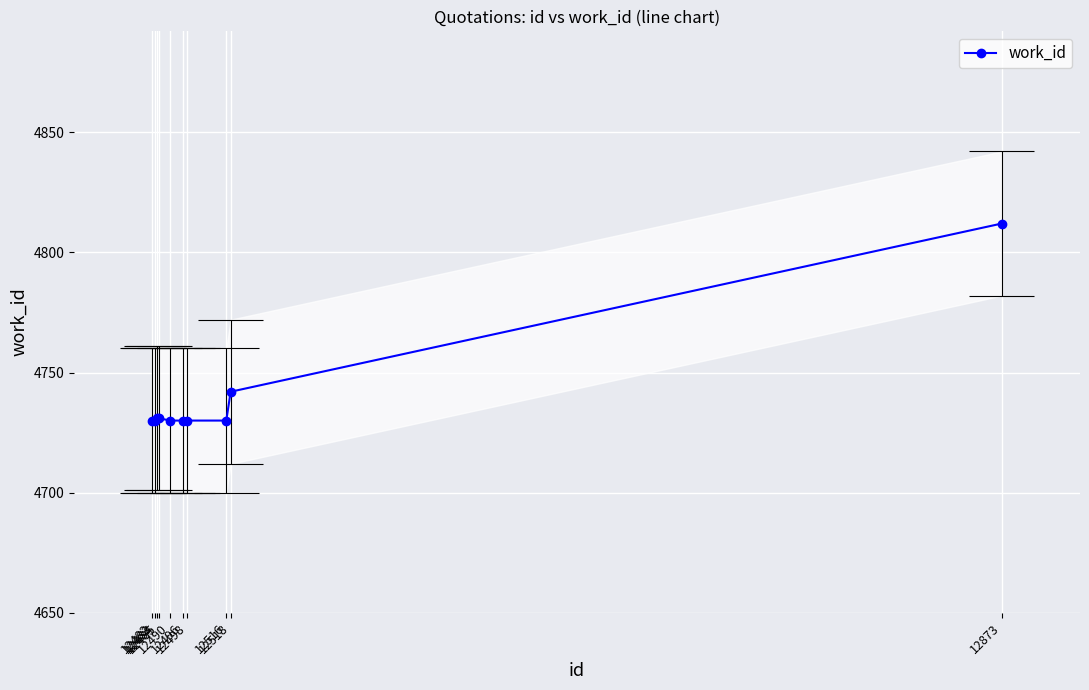

Which label corresponds to the smallest value in the chart?

12482